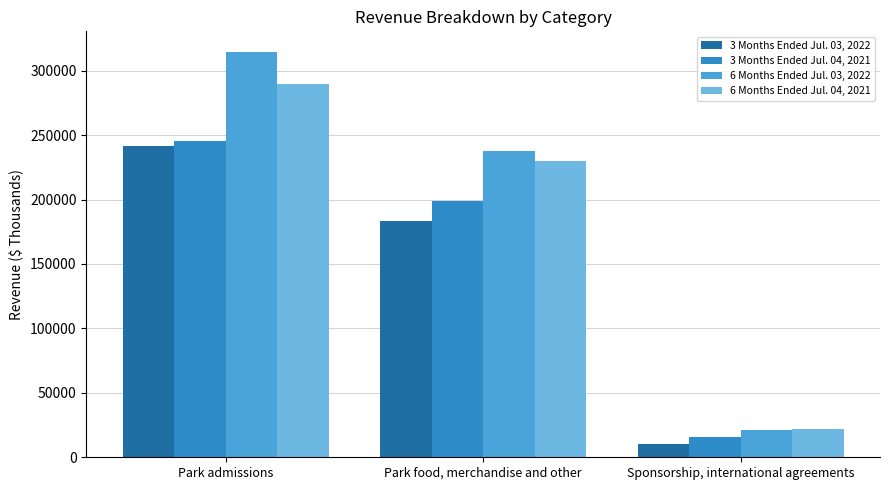

What value does the 6 Months Ended Jul. 03, 2022 series have at Park admissions, to the nearest 10?

314760